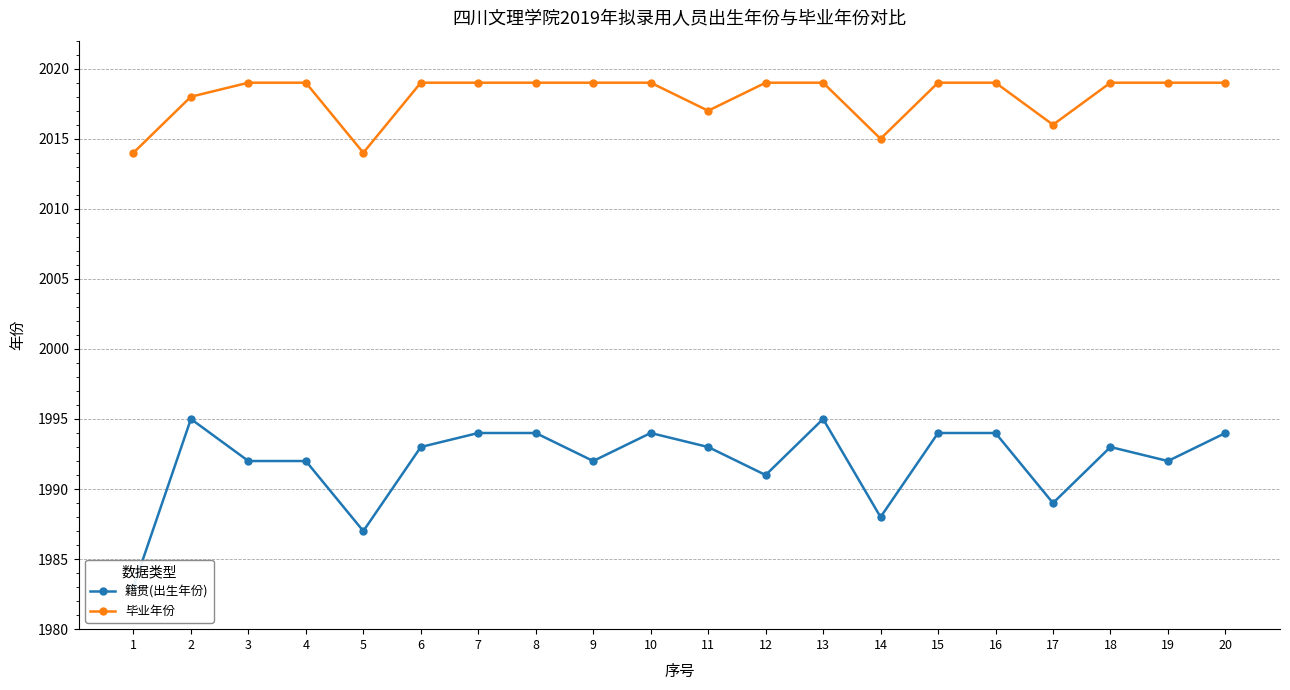

Reading left to right, list all the values displayed in this chart.

籍贯(出生年份): 1983	1995	1992	1992	1987	1993	1994	1994	1992	1994	1993	1991	1995	1988	1994	1994	1989	1993	1992	1994
毕业年份: 2014	2018	2019	2019	2014	2019	2019	2019	2019	2019	2017	2019	2019	2015	2019	2019	2016	2019	2019	2019